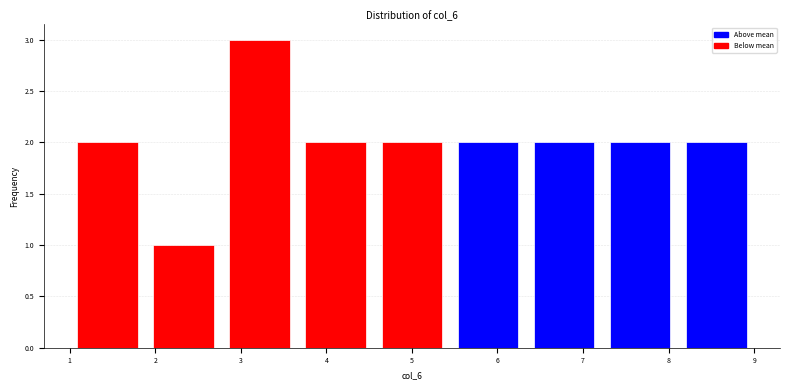

Reading left to right, transcribe this chart: for each bar, give the range it covers on the x-axis and its height. Neither the bar edges nor the heights are printed on the chart, so give them approximately, as read against the axes.

1.0 to 1.9: 2
1.9 to 2.8: 1
2.8 to 3.7: 3
3.7 to 4.6: 2
4.6 to 5.4: 2
5.4 to 6.3: 2
6.3 to 7.2: 2
7.2 to 8.1: 2
8.1 to 9.0: 2